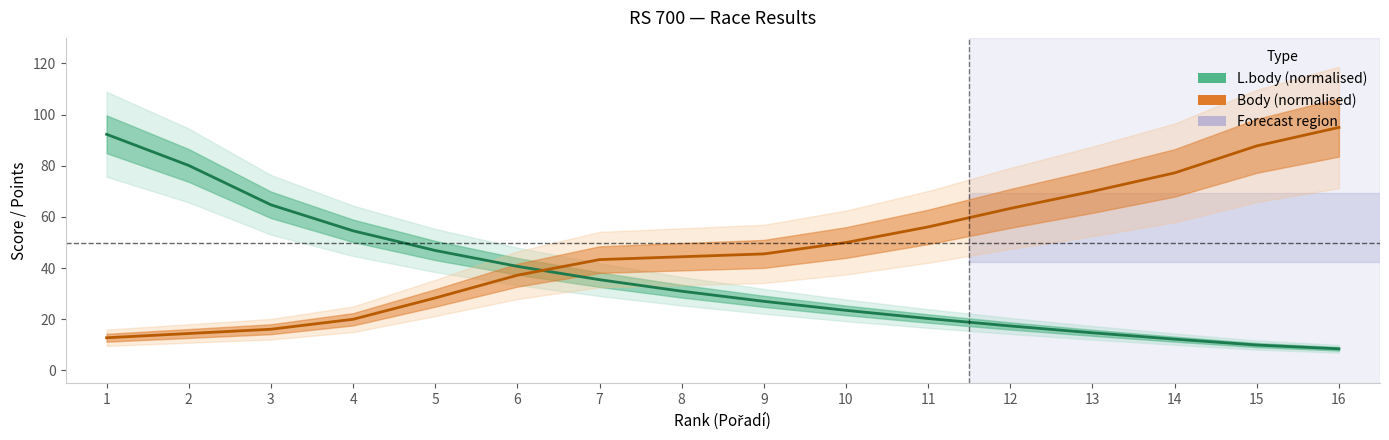

Is it true that Body (normalised) equals 44.4 at 8?

True